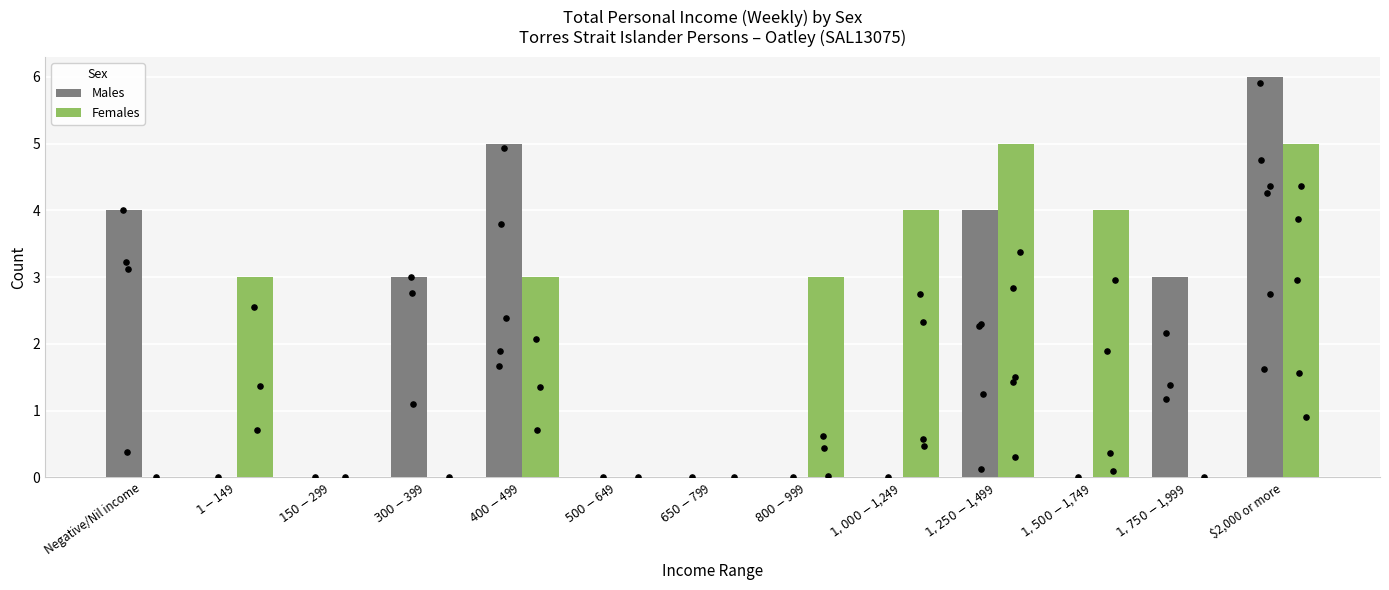

At which category is the sum across all series the highest?

$2,000 or more